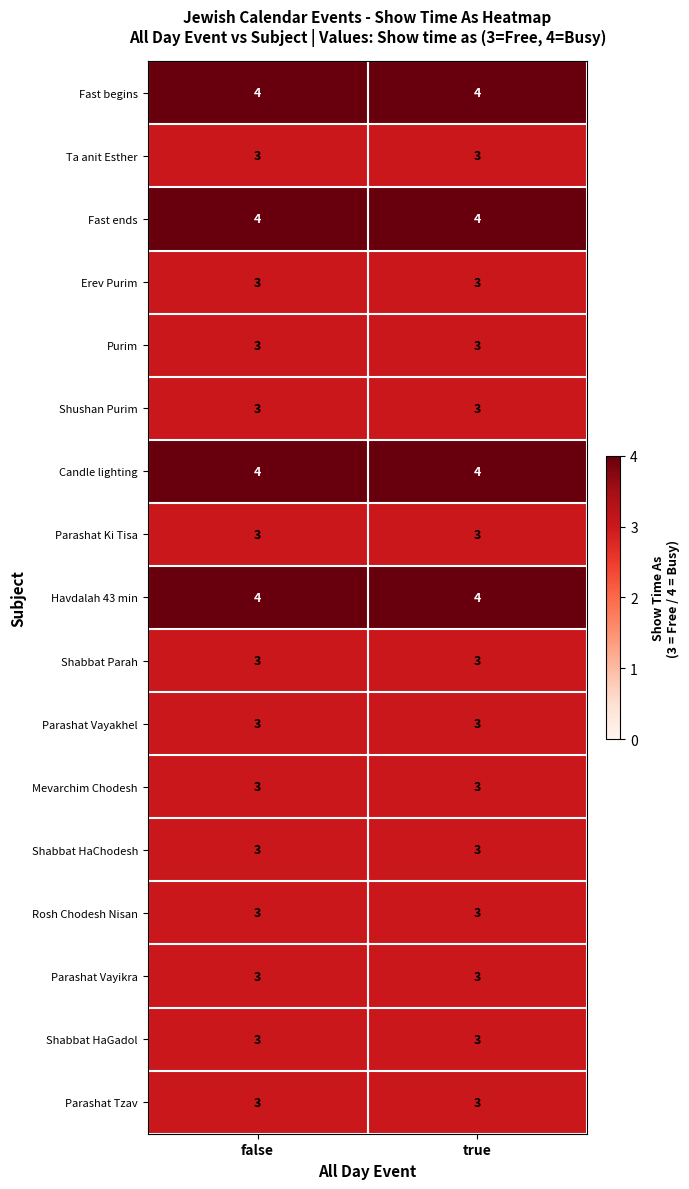

What is the total value across all series at true?

55